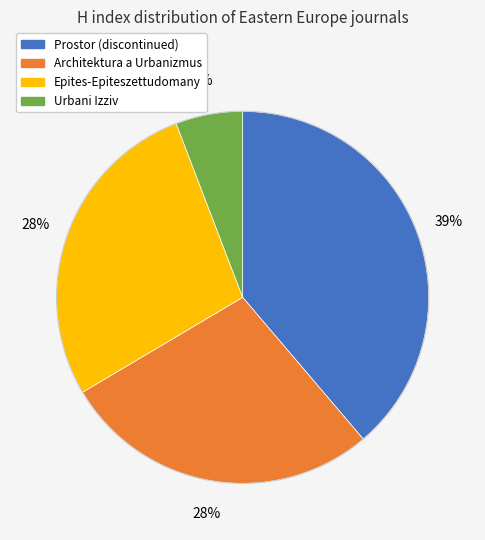

Count the number of slices in the pie.

4